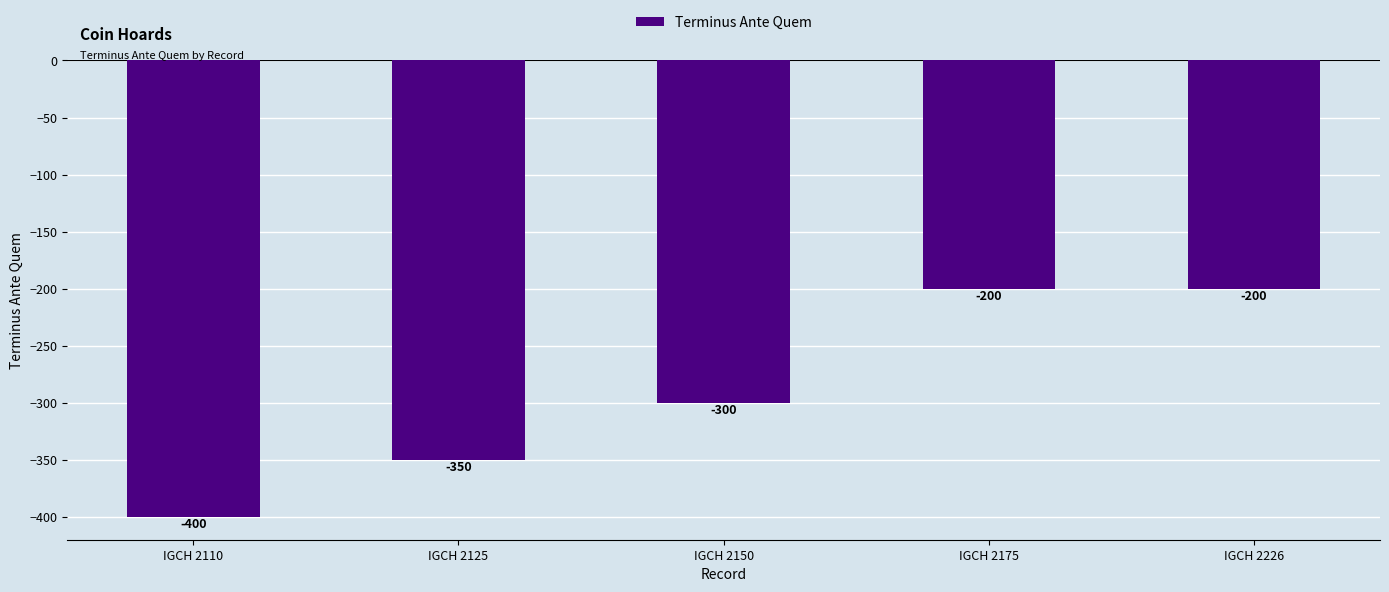

What is the value of the 5th bar from the left?

-200